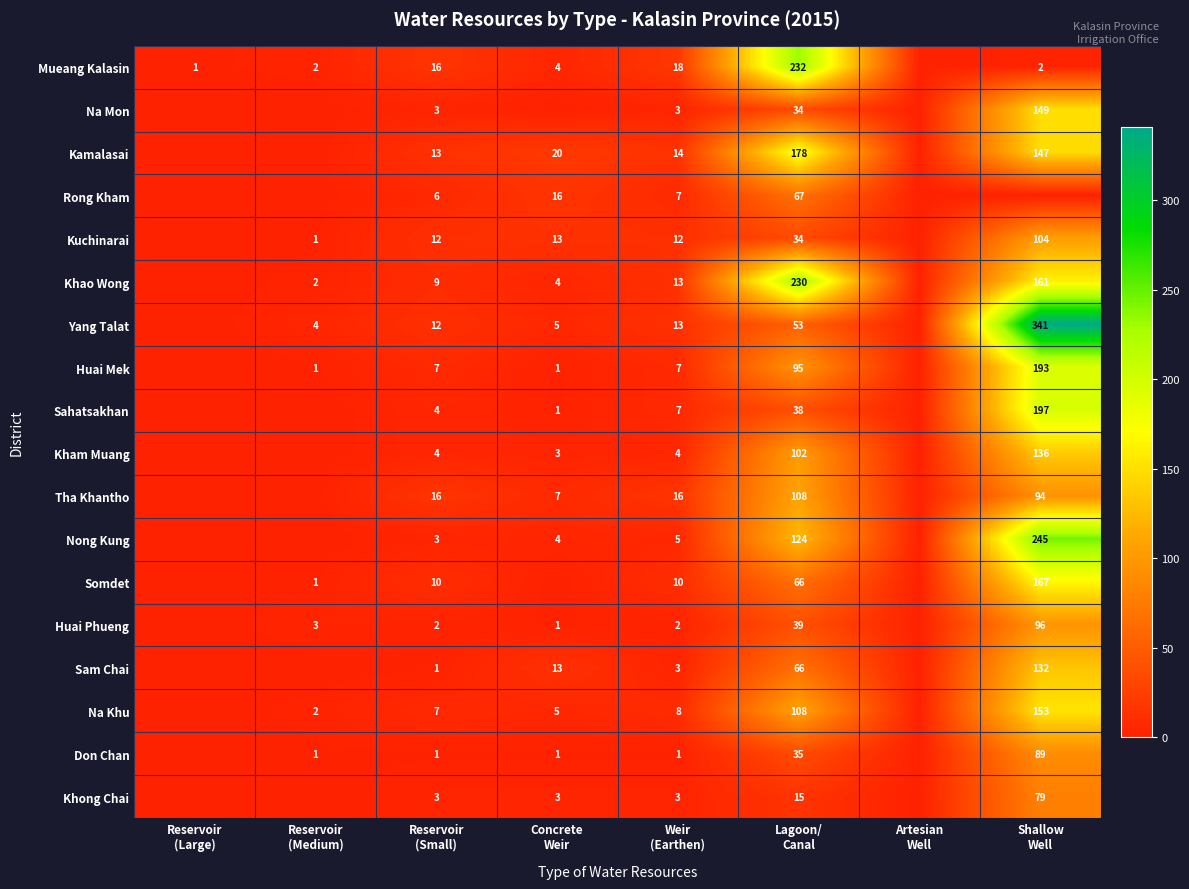

How many values in the Nong Kung series are below 4?

4